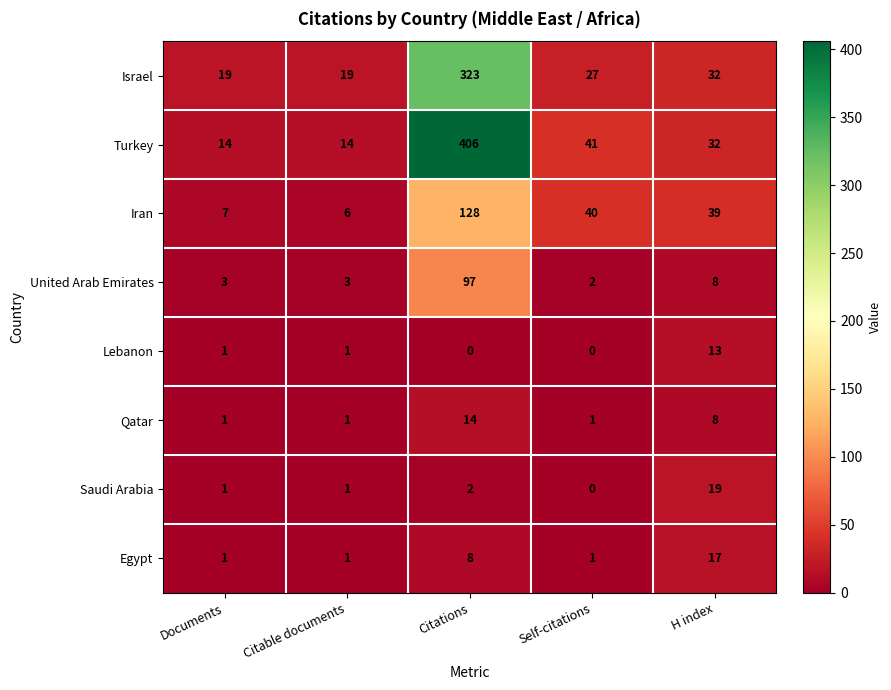

How many values in the Turkey series are below 32?

2